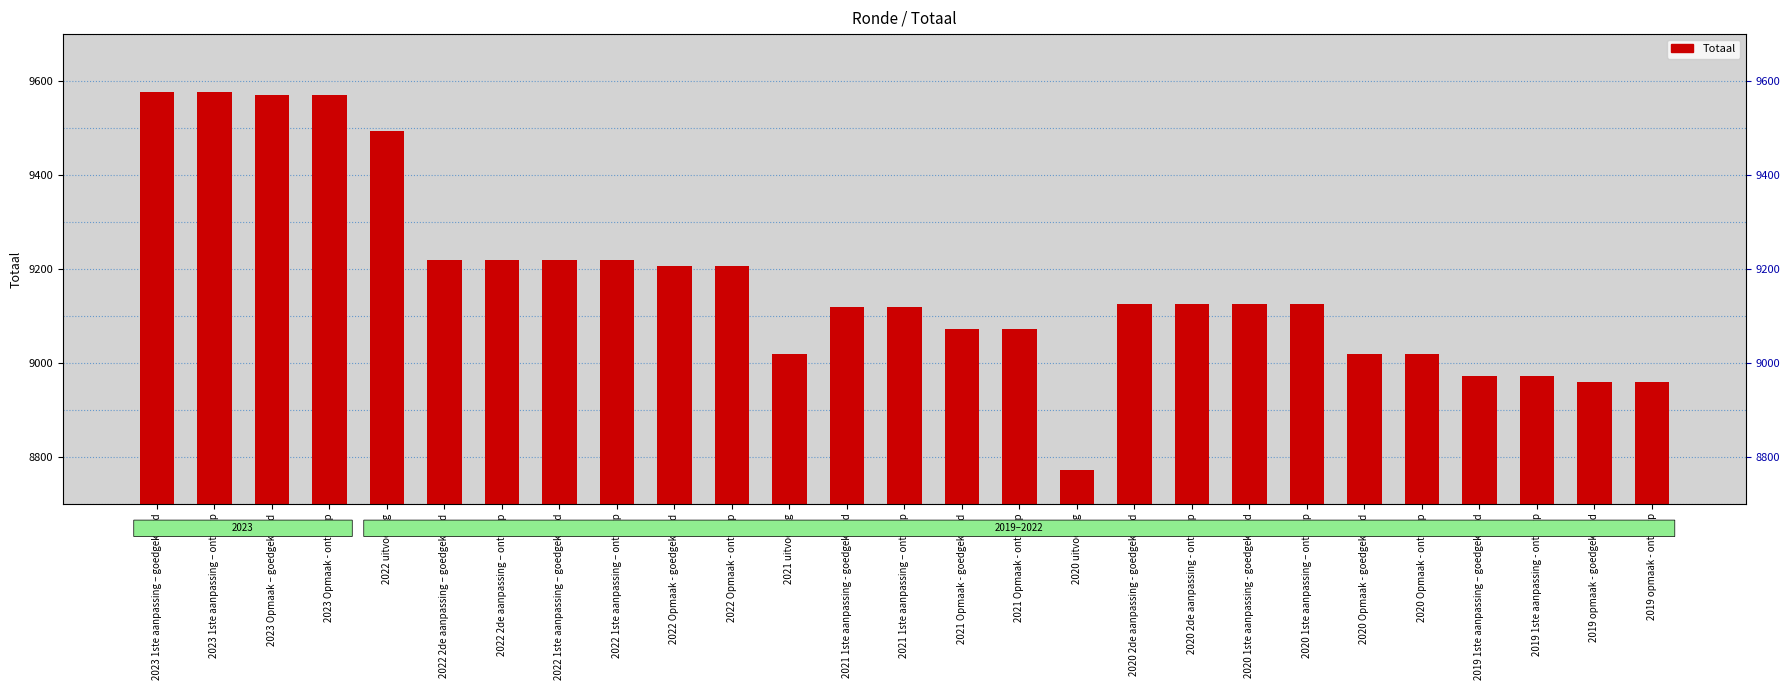

Which label corresponds to the smallest value in the chart?

2020 uitvoering